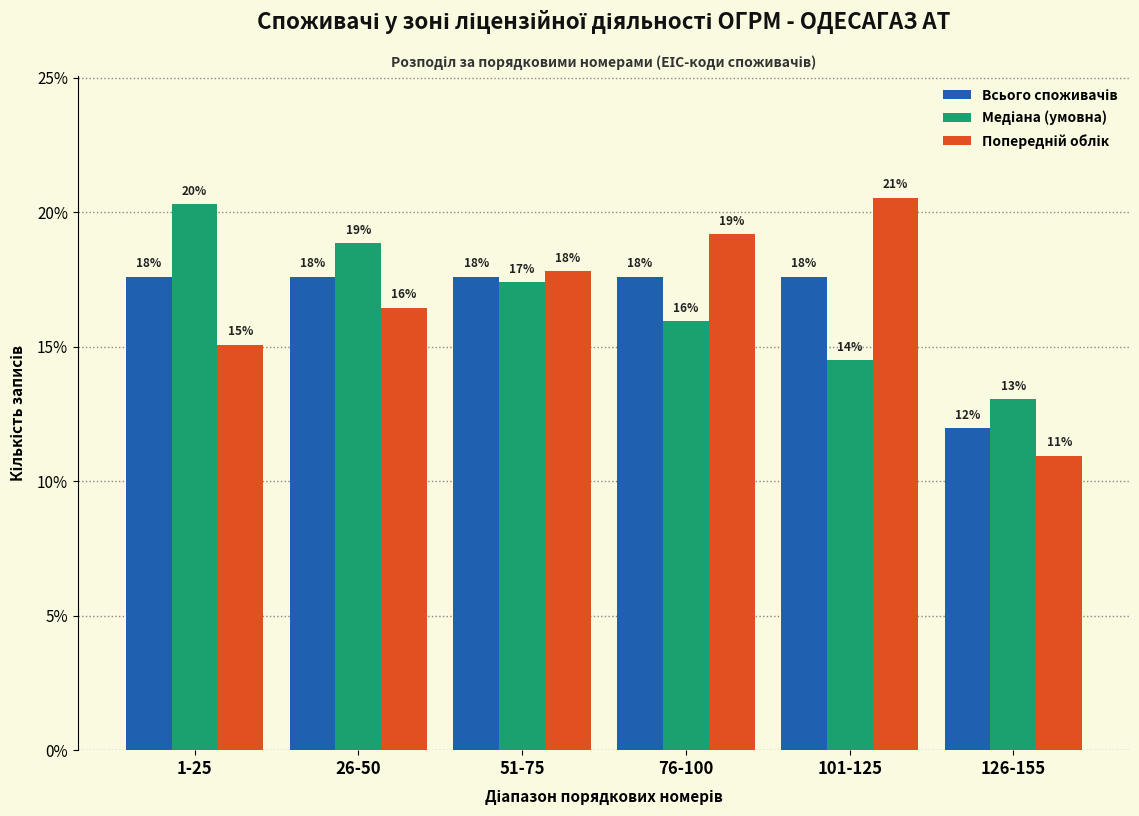

How many groups of bars are there?

6